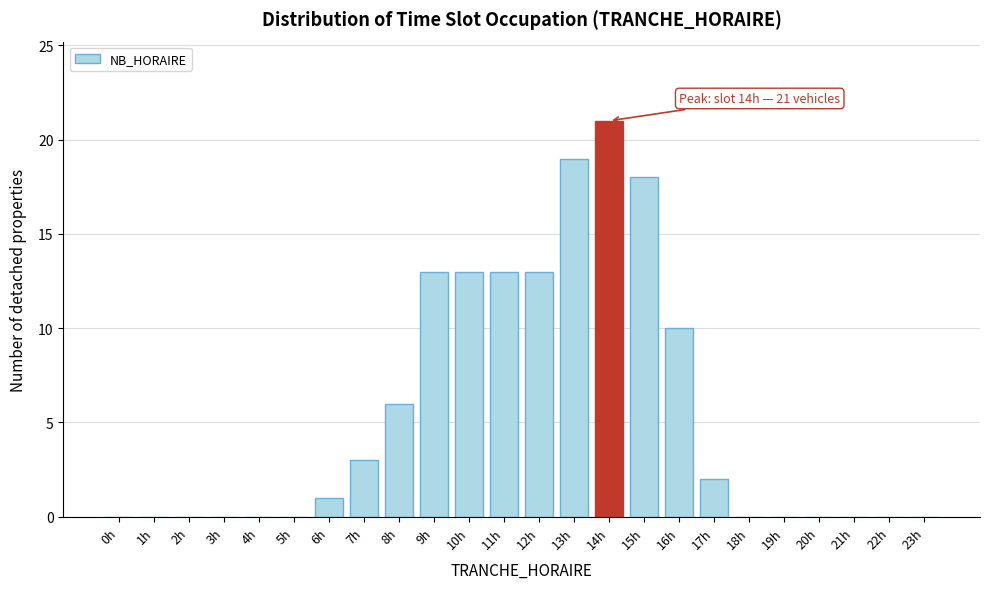

Reading left to right, extract all data points from this chart.

0h=0	1h=0	2h=0	3h=0	4h=0	5h=0	6h=1	7h=3	8h=6	9h=13	10h=13	11h=13	12h=13	13h=19	14h=21	15h=18	16h=10	17h=2	18h=0	19h=0	20h=0	21h=0	22h=0	23h=0